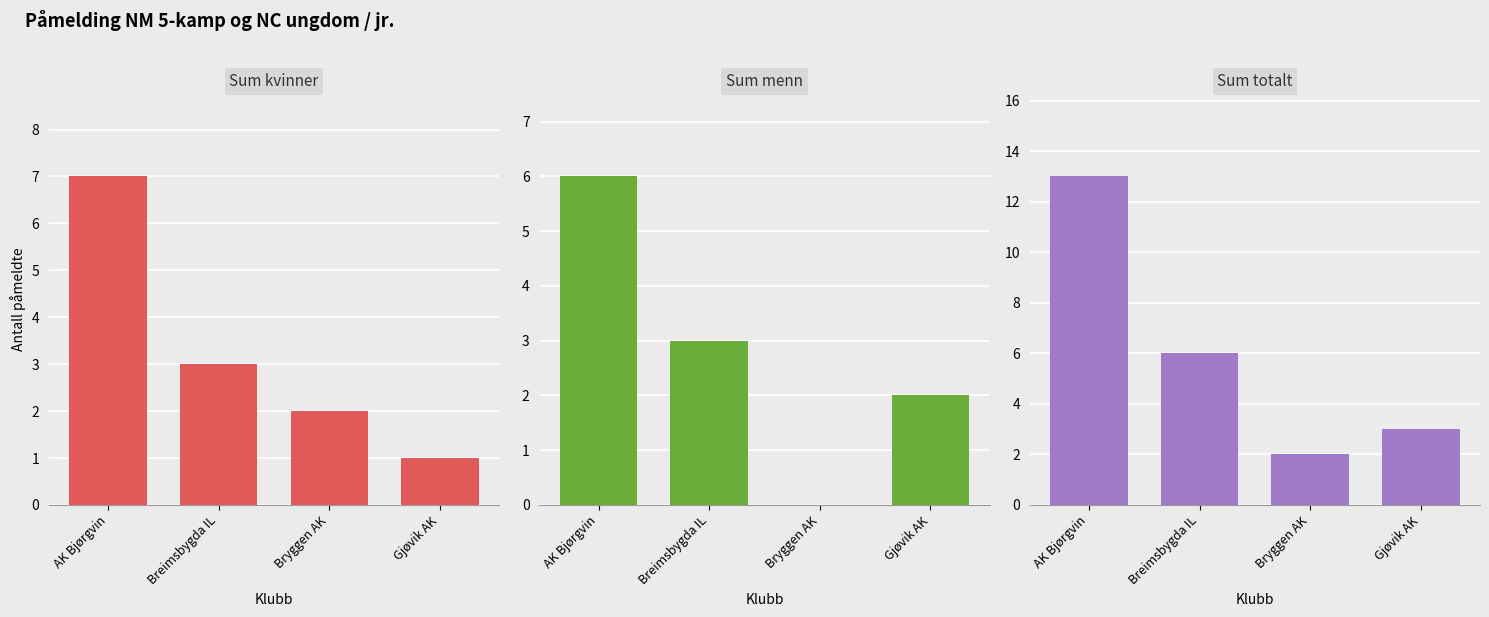

Does the chart contain any negative values?

No